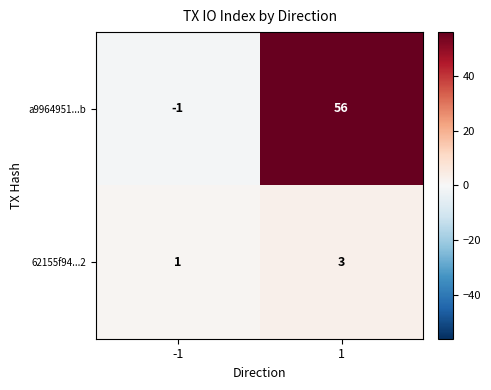

The value of 62155f94...2 at 1 is 3. True or false?

True